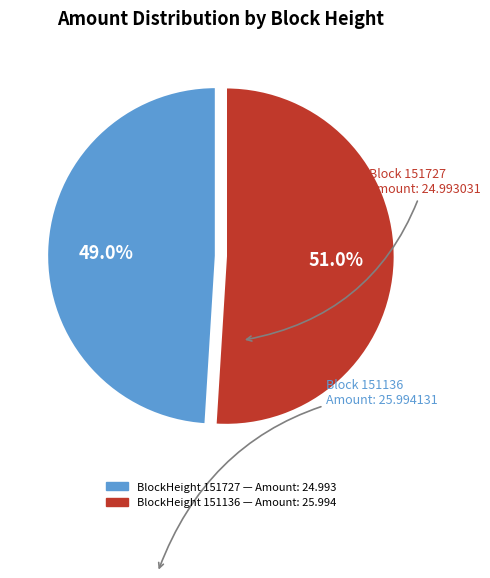

To the nearest percent, what is the difference between the largest and smallest slice percentages?

2%